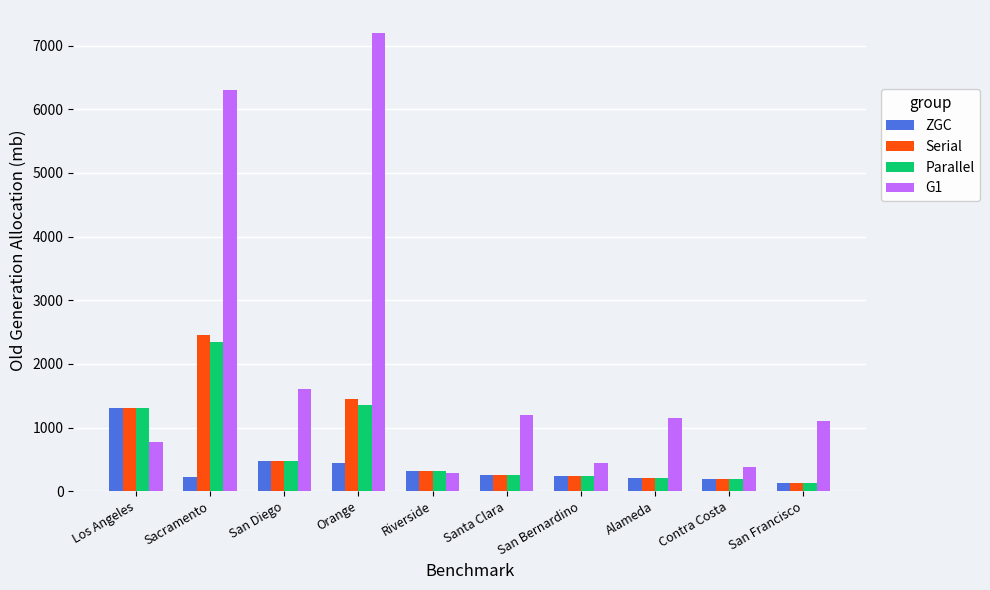

What is the label of the 7th bar from the right?

Orange